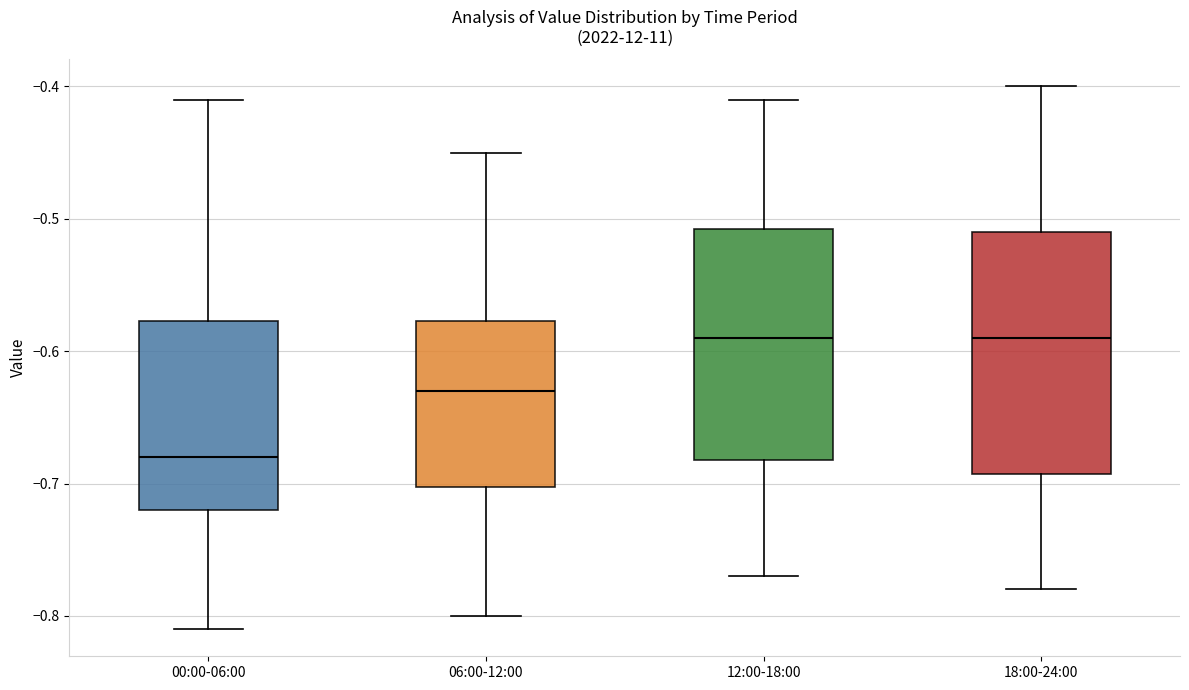

Which box's median line is the lowest?

00:00-06:00